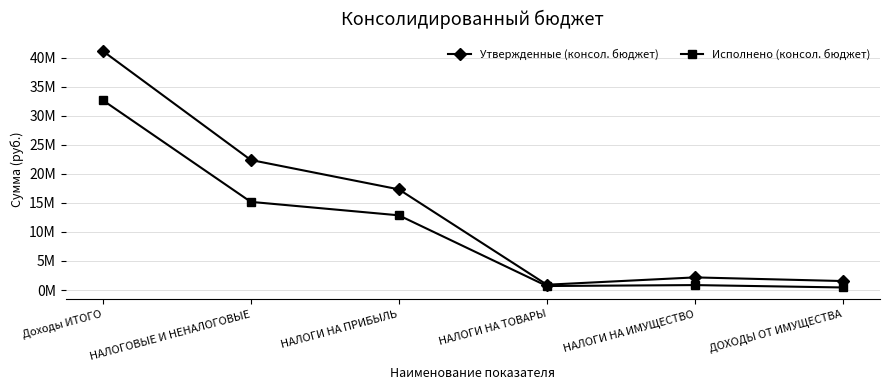

Is this an area chart (filled region under the line)?

No